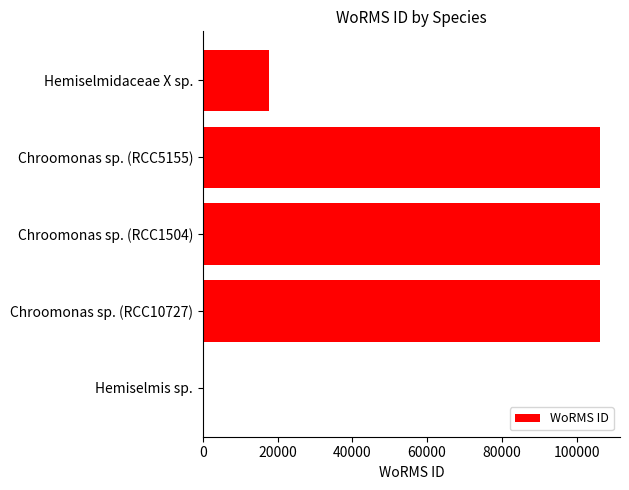

True or false: the data shows 106281 at Chroomonas sp. (RCC5155).

True